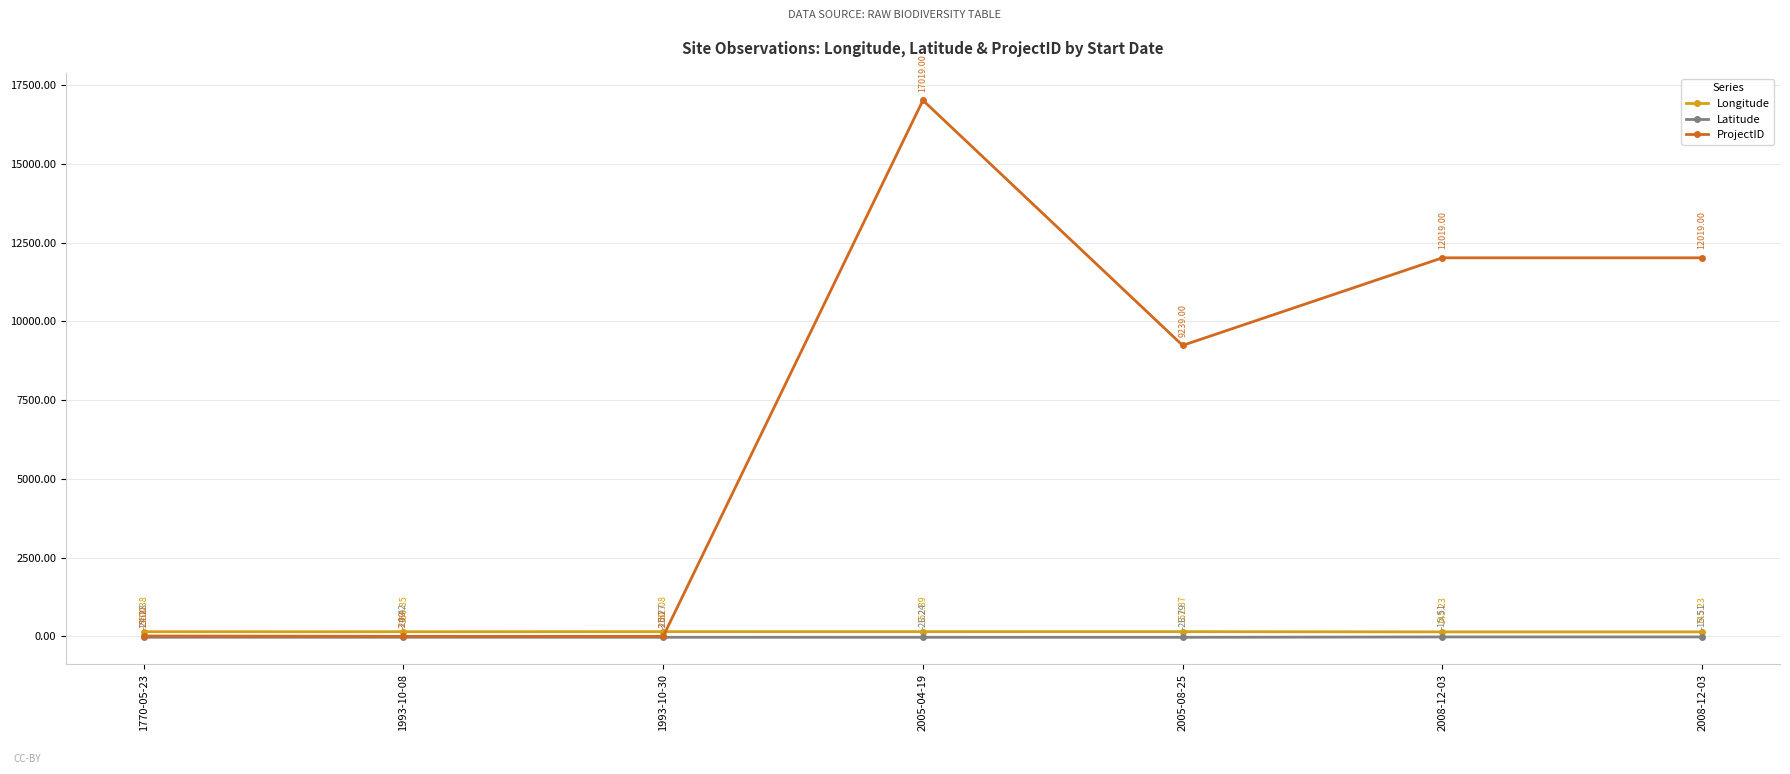

True or false: ProjectID has more than 1 interior local peaks.

False